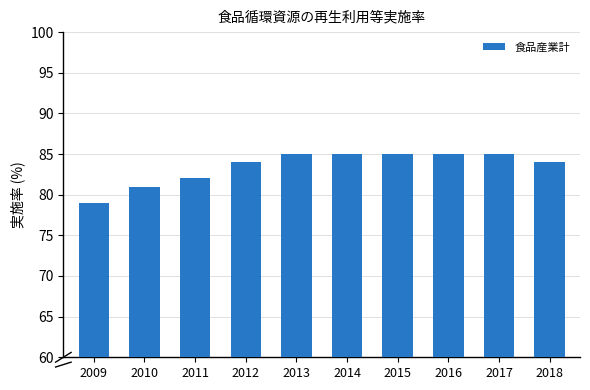

At which label is the value closest to 82?

2011